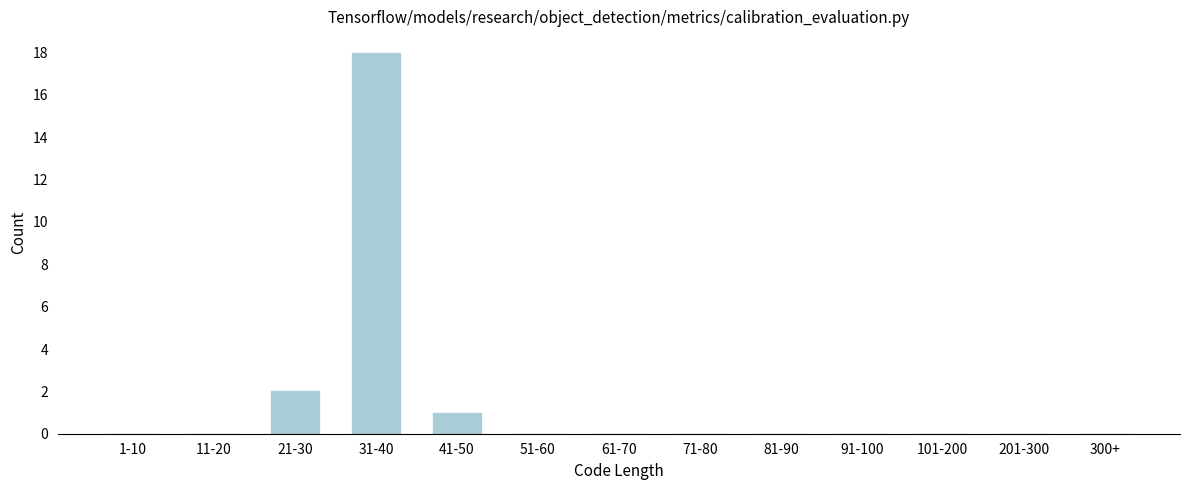

Reading left to right, extract all data points from this chart.

1-10=0	11-20=0	21-30=2	31-40=18	41-50=1	51-60=0	61-70=0	71-80=0	81-90=0	91-100=0	101-200=0	201-300=0	300+=0